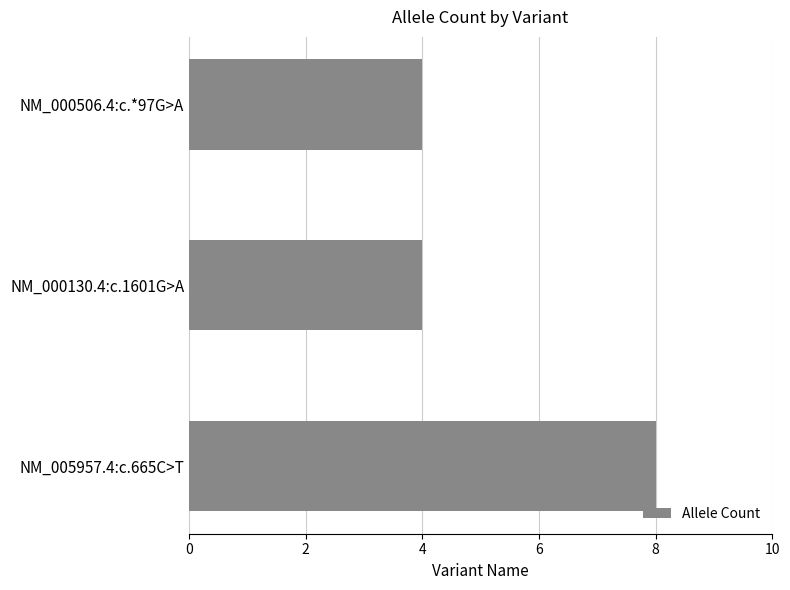

What is the maximum value shown in the chart?

8